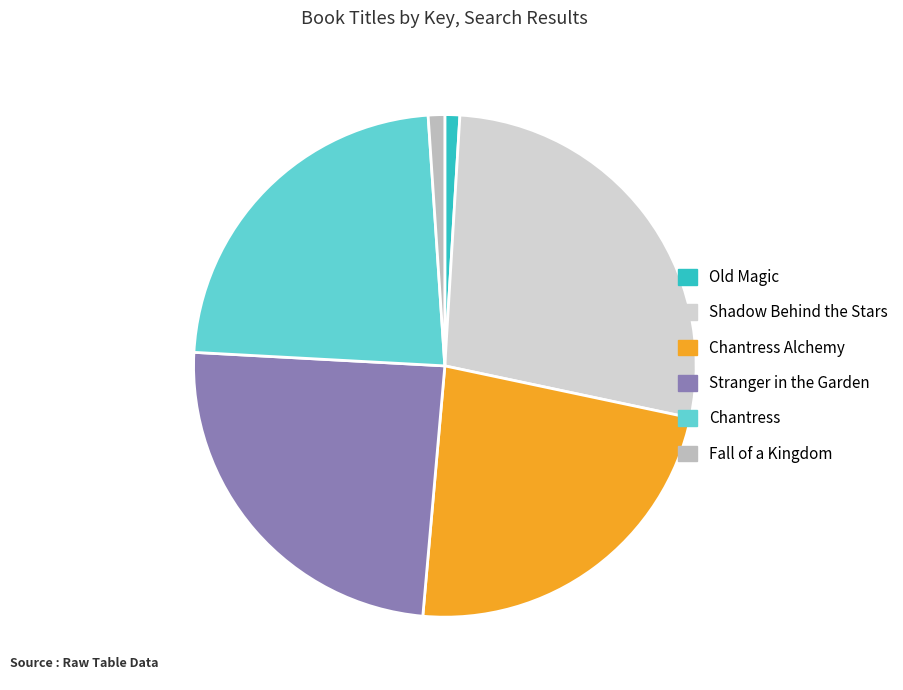

Does any single category account for the majority?

No